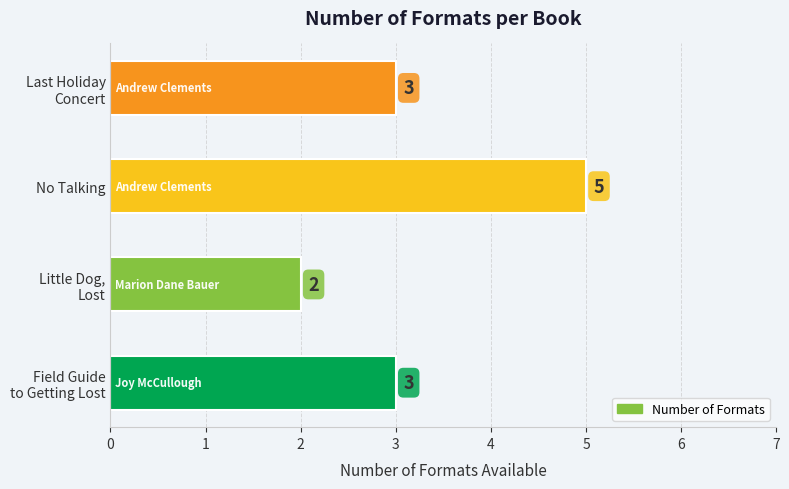

What is the average value?

3